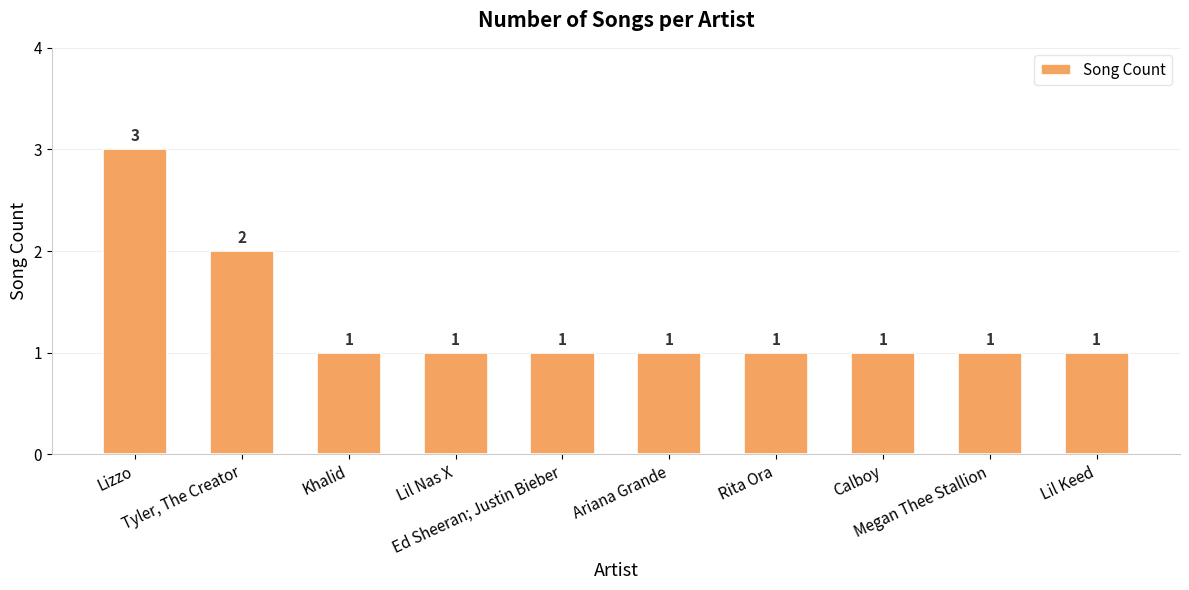

How many values are between 1 and 2?

9